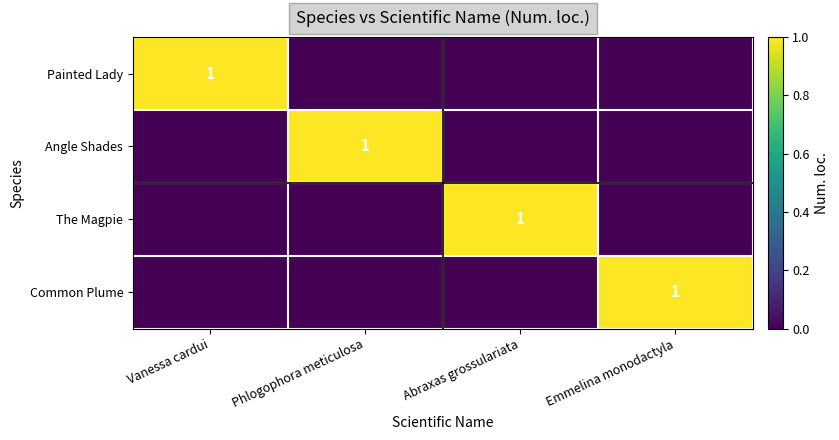

Rank the categories by Common Plume value from highest to lowest.

Emmelina monodactyla, Vanessa cardui, Phlogophora meticulosa, Abraxas grossulariata